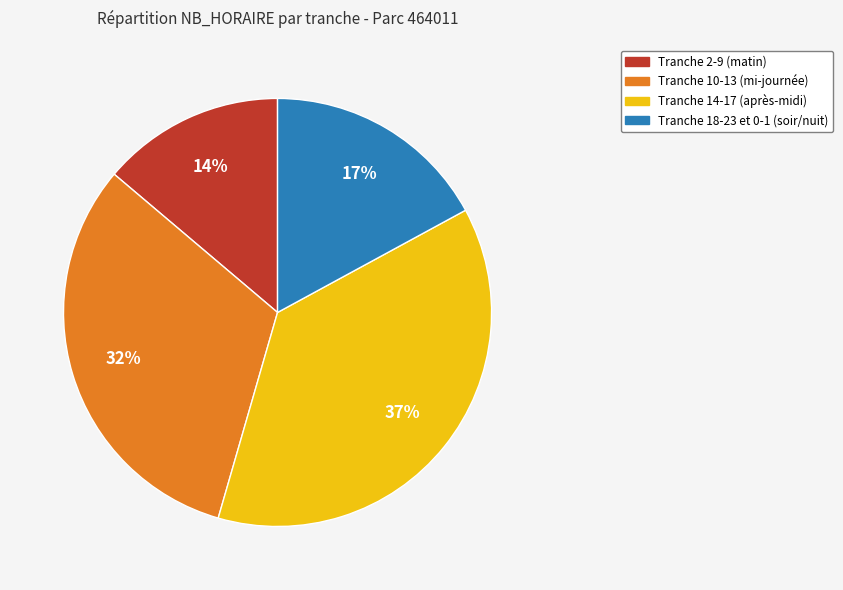

Is there a majority slice in this chart?

No